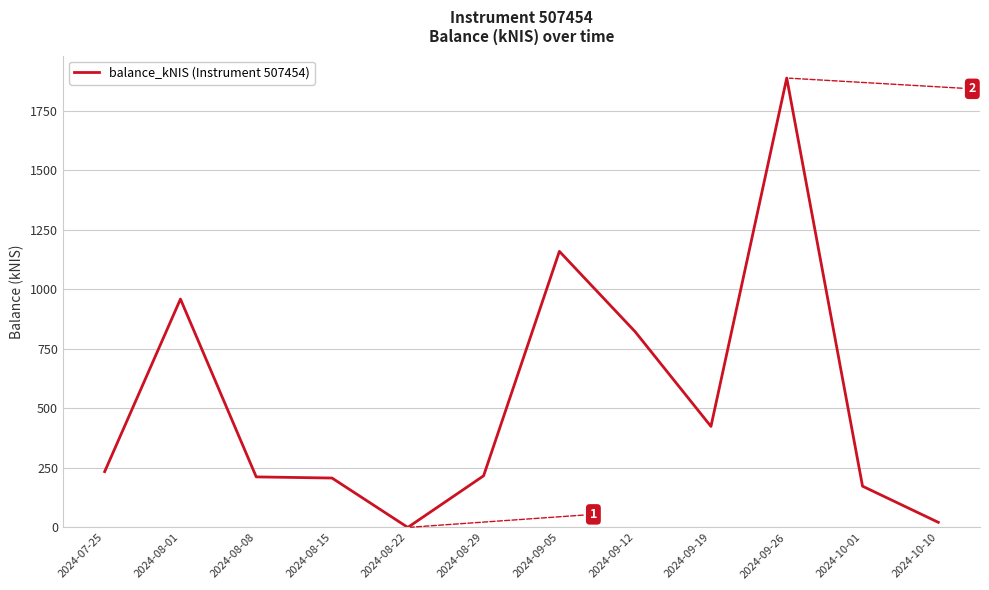

What position from the left is 2024-08-22?

5